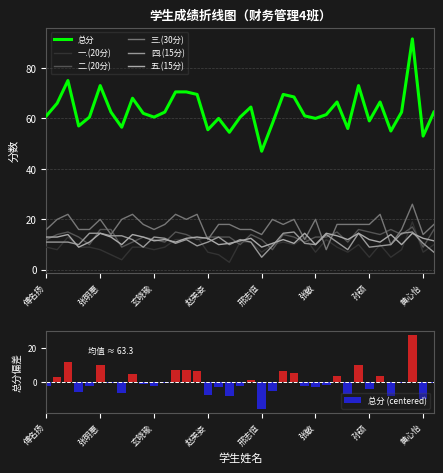

What is the minimum value for 总分 (centered)?

-16.3